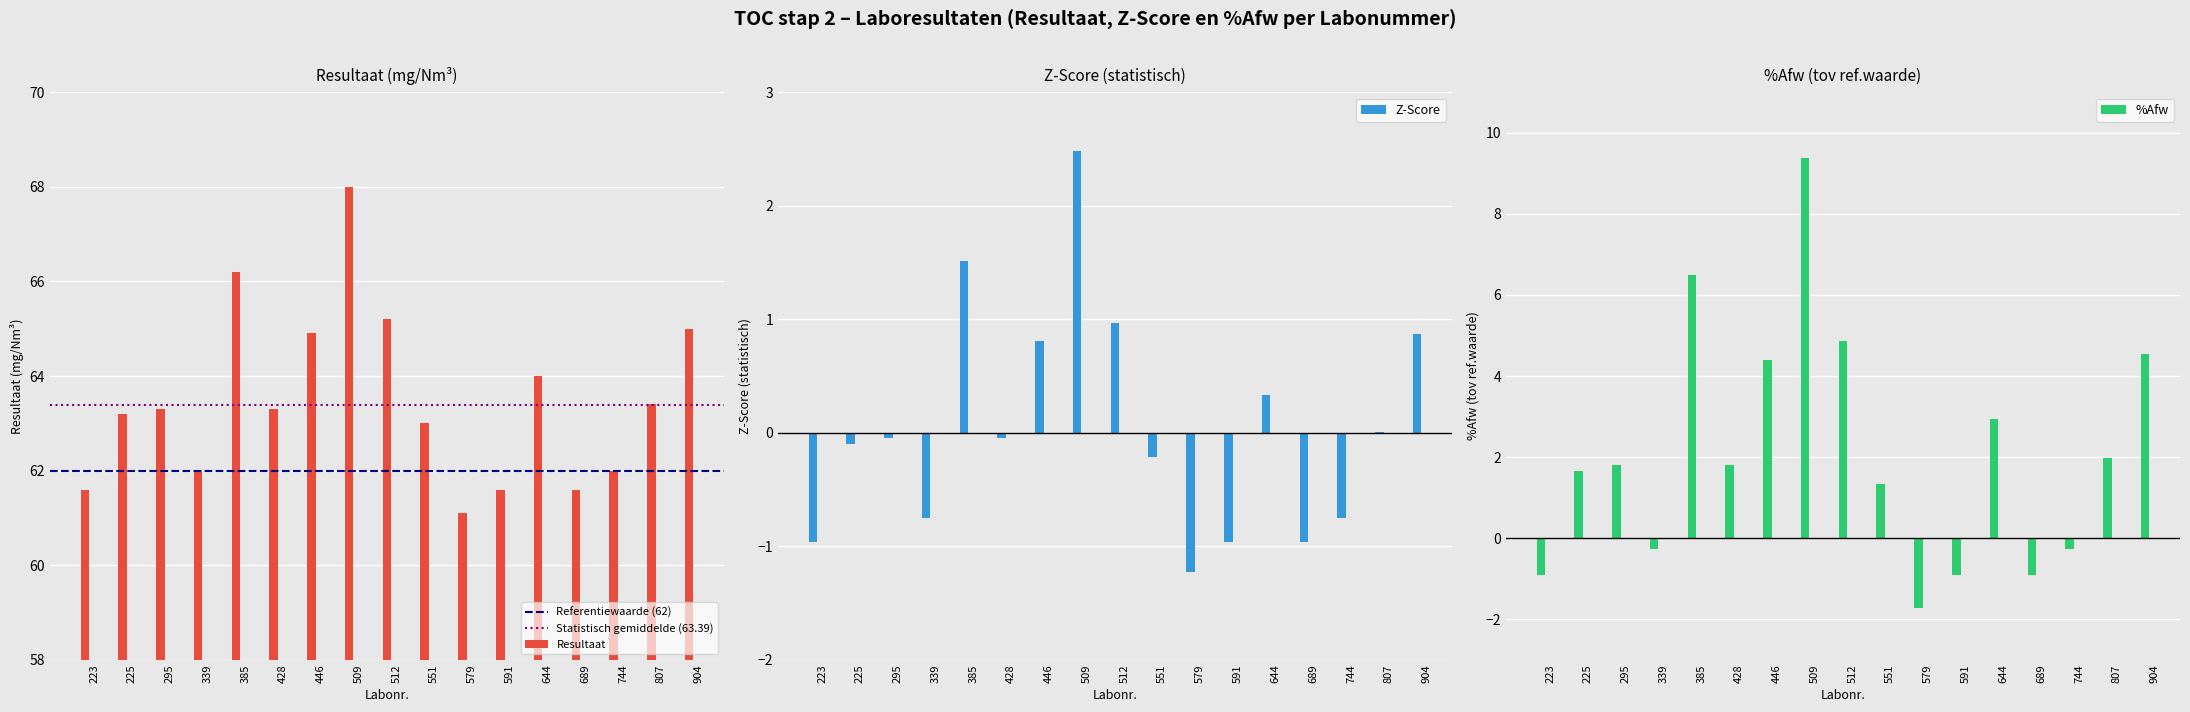

What is the spread (max minus min) of values at 689?

62.6